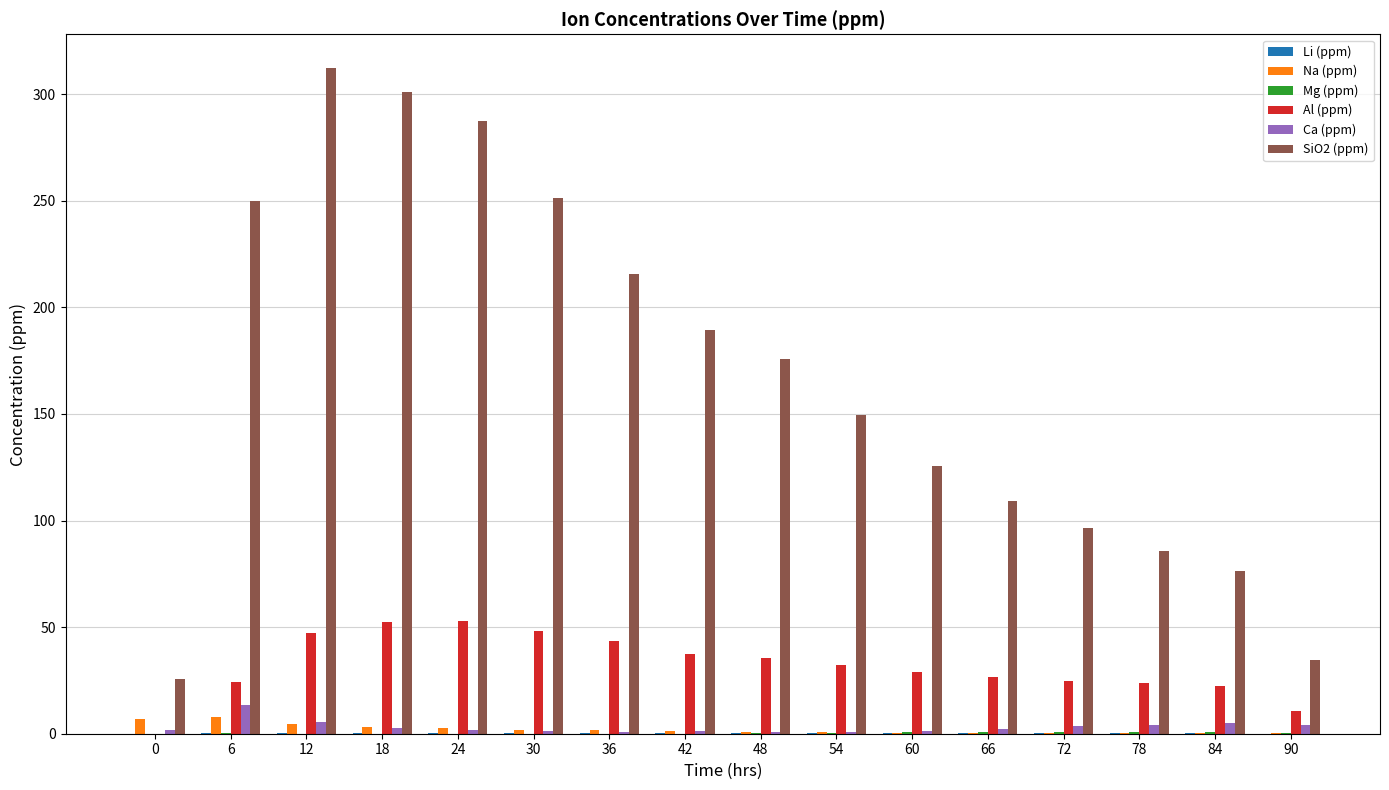

The value of SiO2 (ppm) at 84 is 76.5. True or false?

True